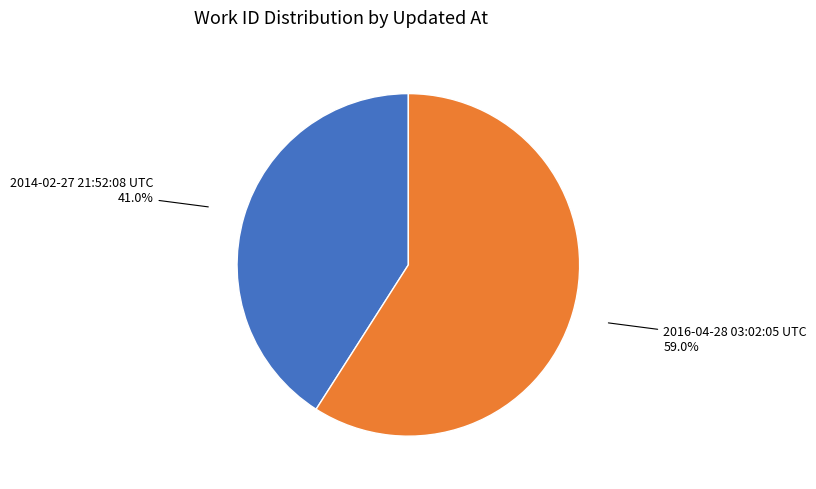

To the nearest percent, what is the difference between the 2014-02-27 21:52:08 UTC and 2016-04-28 03:02:05 UTC slice percentages?

18%